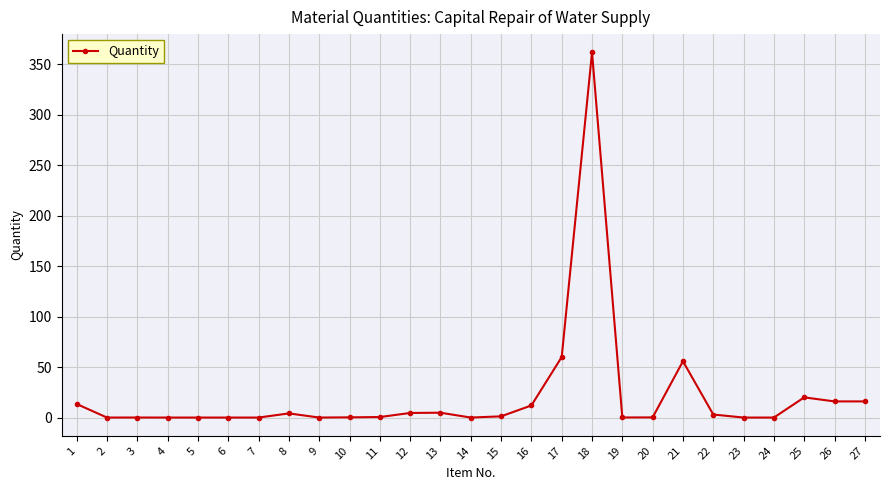

Is it true that the value at 15 is 1.2?

True